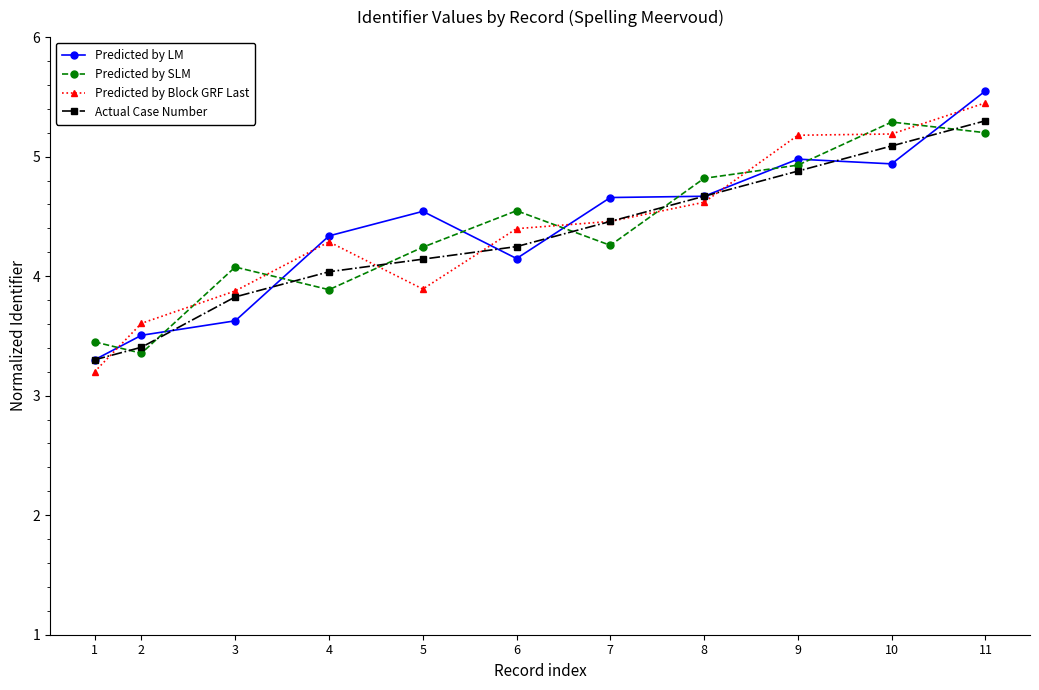

Which category has the lowest value across all series?

1